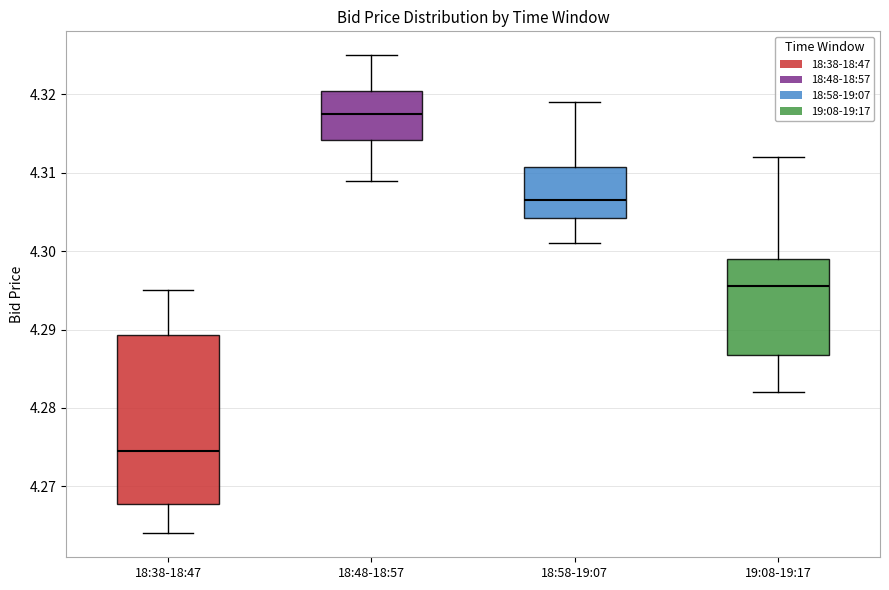

Where is the upper edge of the box for 19:08-19:17 on the y-axis? The values are not printed on the chart, so give them approximately, as read against the axis.

4.299